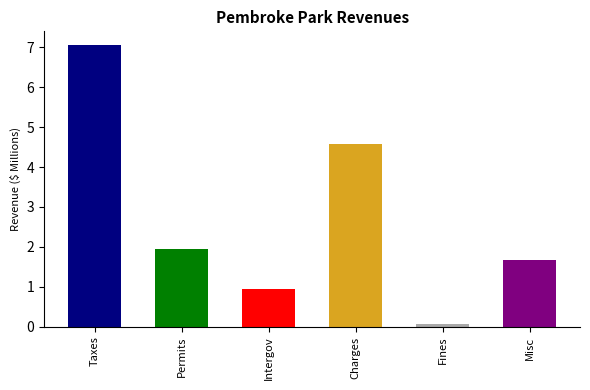

What is the minimum value shown in the chart?

0.1